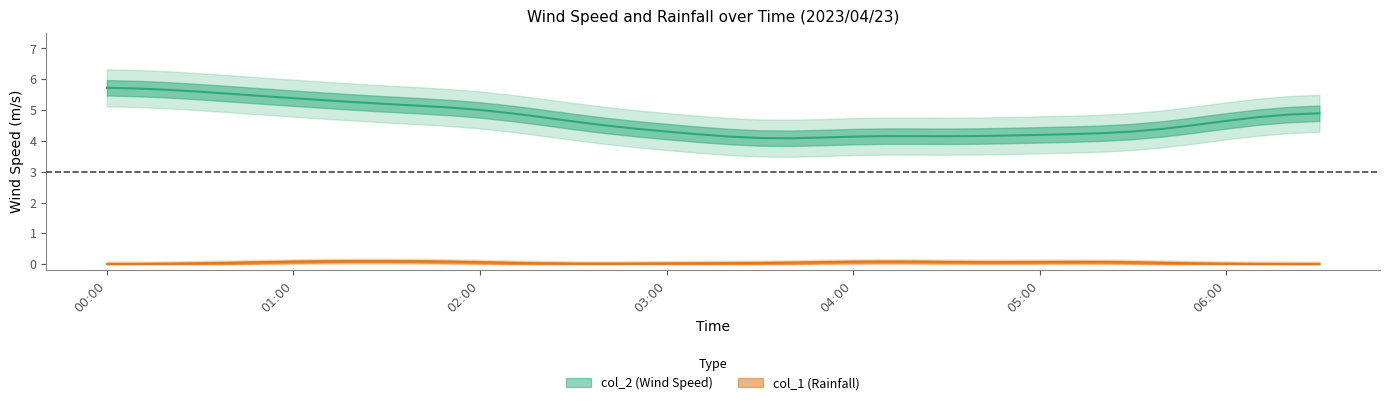

What is the difference between the maximum and minimum values in the col_2 series?

1.9